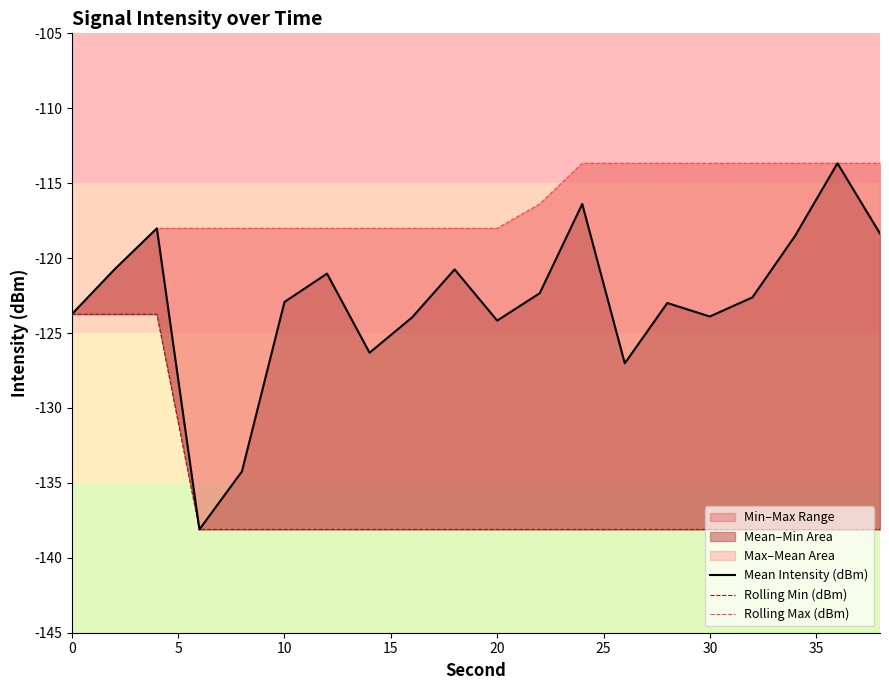

Reading left to right, list all the values displayed in this chart.

Mean Intensity (dBm): -123.7	-120.8	-118.0	-138.1	-134.2	-122.9	-121.0	-126.3	-124.0	-120.8	-124.2	-122.3	-116.4	-127.0	-123.0	-123.9	-122.6	-118.5	-113.7	-118.4
Rolling Min (dBm): -123.7	-123.7	-123.7	-138.1	-138.1	-138.1	-138.1	-138.1	-138.1	-138.1	-138.1	-138.1	-138.1	-138.1	-138.1	-138.1	-138.1	-138.1	-138.1	-138.1
Rolling Max (dBm): -123.7	-120.8	-118.0	-118.0	-118.0	-118.0	-118.0	-118.0	-118.0	-118.0	-118.0	-116.4	-113.7	-113.7	-113.7	-113.7	-113.7	-113.7	-113.7	-113.7